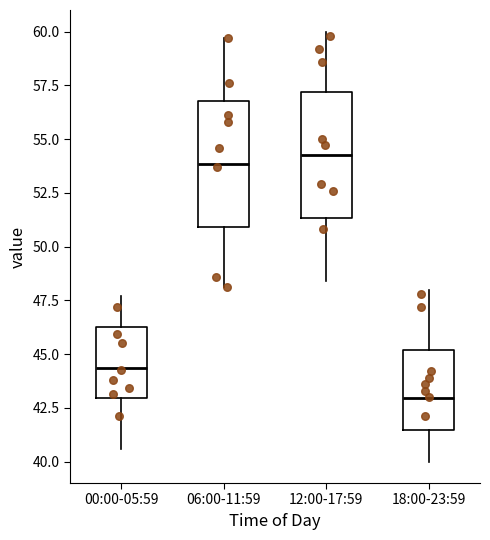

Reading left to right, read every box against the y-axis: the position of its median line, the range the box covers, and the ends of its whiskers. The values are not printed on the chart, so give them approximately, as read against the axis.

00:00-05:59: median 44.5, box 43.0 to 46.0, whiskers 40.5 to 47.5
06:00-11:59: median 54.0, box 51.0 to 57.0, whiskers 48.0 to 59.5
12:00-17:59: median 54.5, box 51.5 to 57.0, whiskers 48.5 to 60.0
18:00-23:59: median 43.0, box 41.5 to 45.0, whiskers 40.0 to 48.0